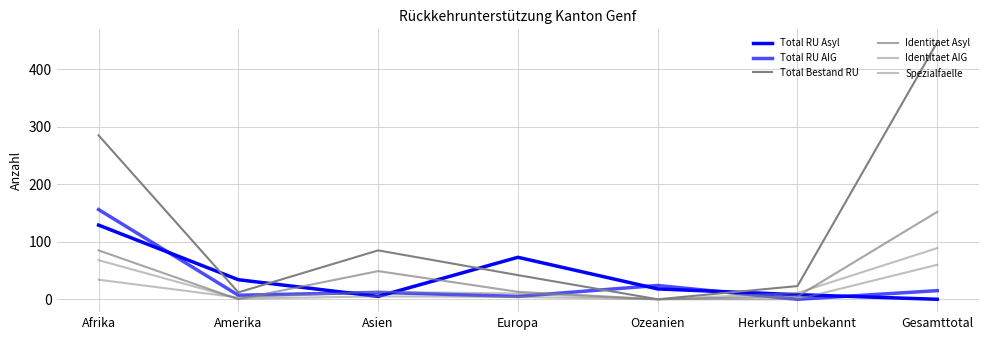

Is this an area chart (filled region under the line)?

No